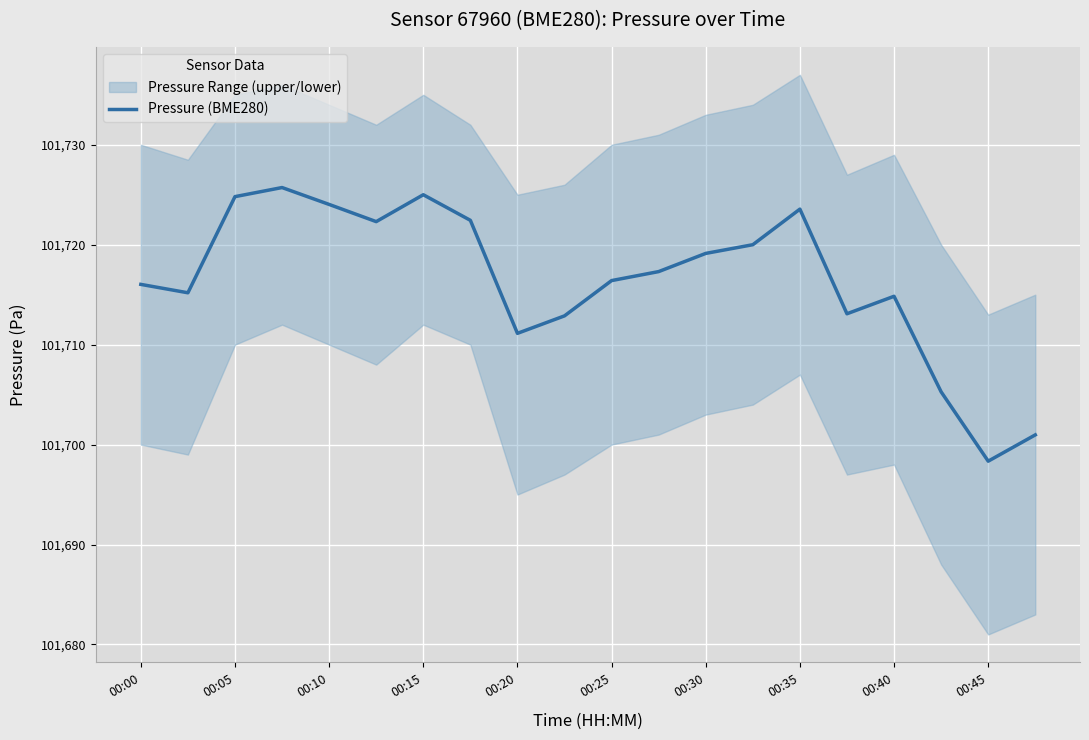

Which category has the lowest value in the Pressure (BME280) series?

00:45